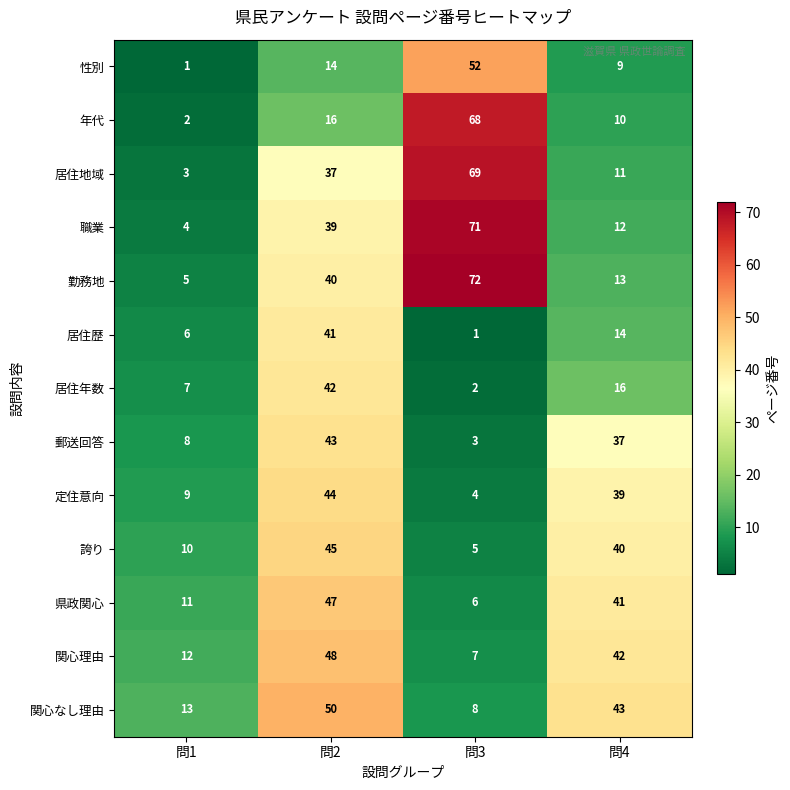

What is the spread (max minus min) of values at 問4?

34